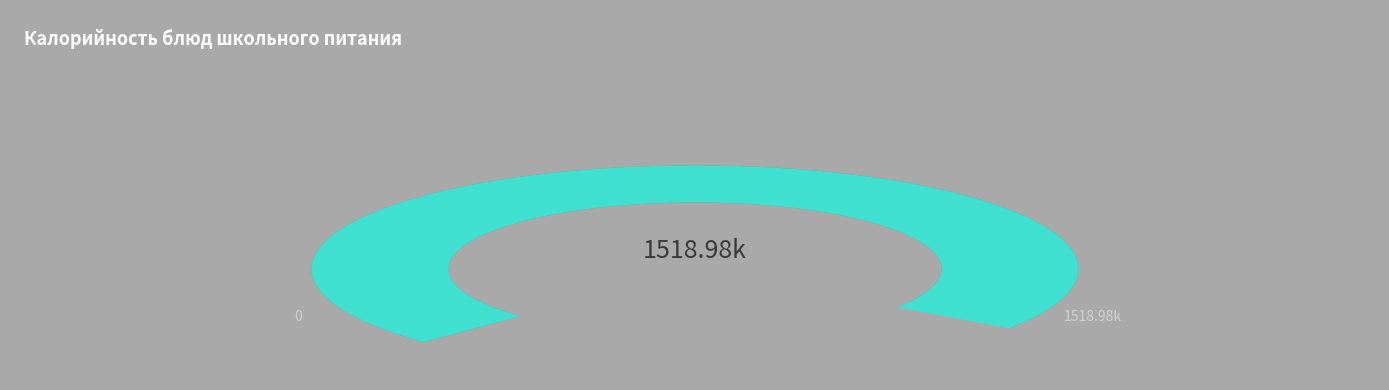

Is the sum of Хлеб ржаной (обед) and Хлеб ржаной (завтрак) greater than half?

No